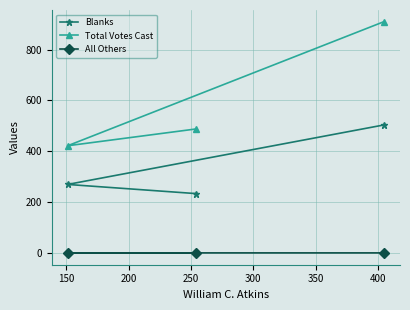

Which series has the largest range (max minus min)?

Total Votes Cast